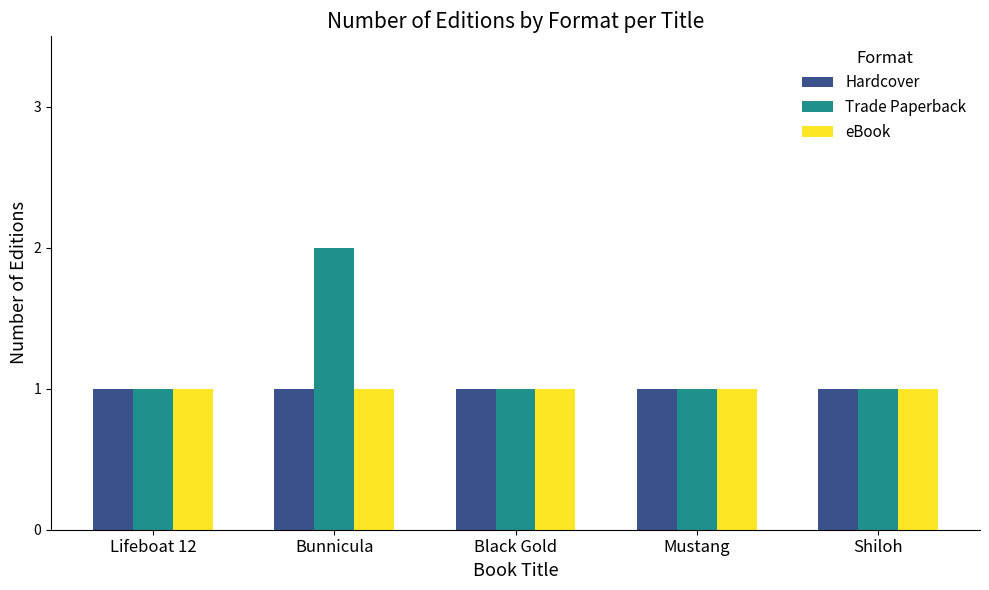

What are all the series names shown in the legend?

Hardcover, Trade Paperback, eBook